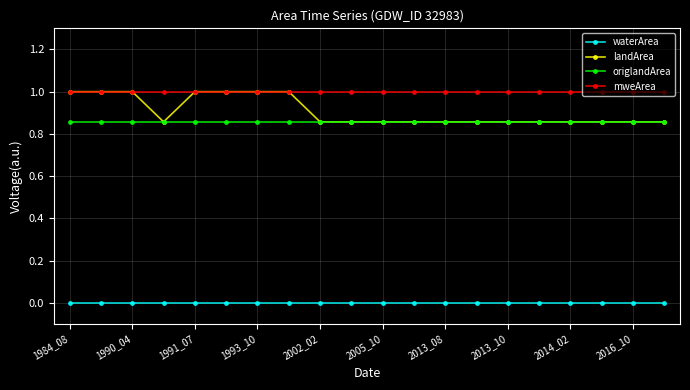

Which series has the widest spread of values?

landArea